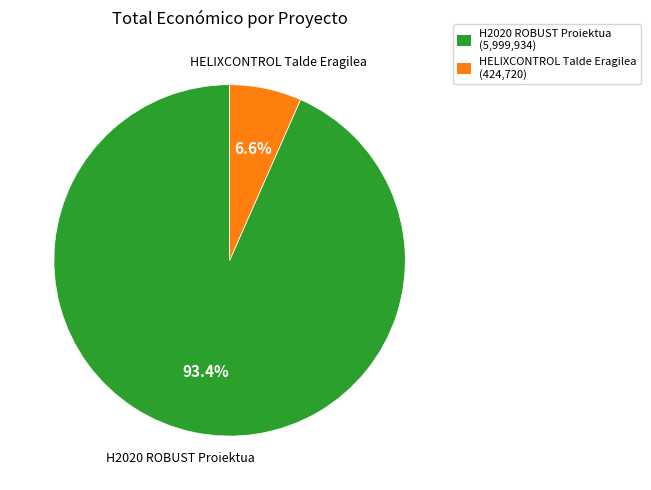

Which category has the smallest portion of the pie?

HELIXCONTROL Talde Eragilea